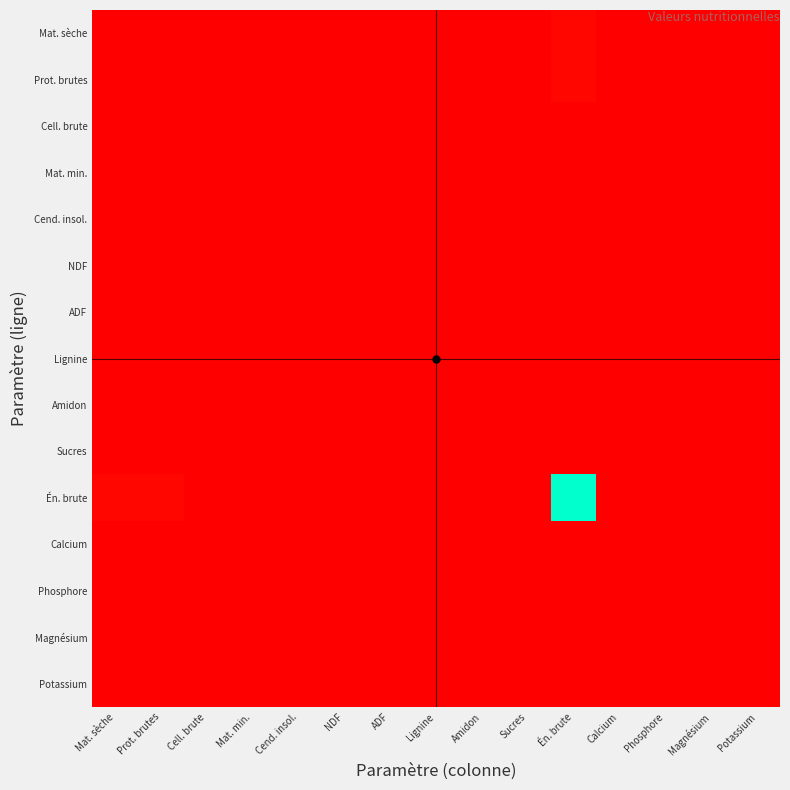

Rank the series at Mat. min. from highest to lowest value.

Én. brute, Mat. sèche, Prot. brutes, Potassium, Calcium, Mat. min., Phosphore, Cell. brute, Cend. insol., Magnésium, NDF, ADF, Lignine, Amidon, Sucres